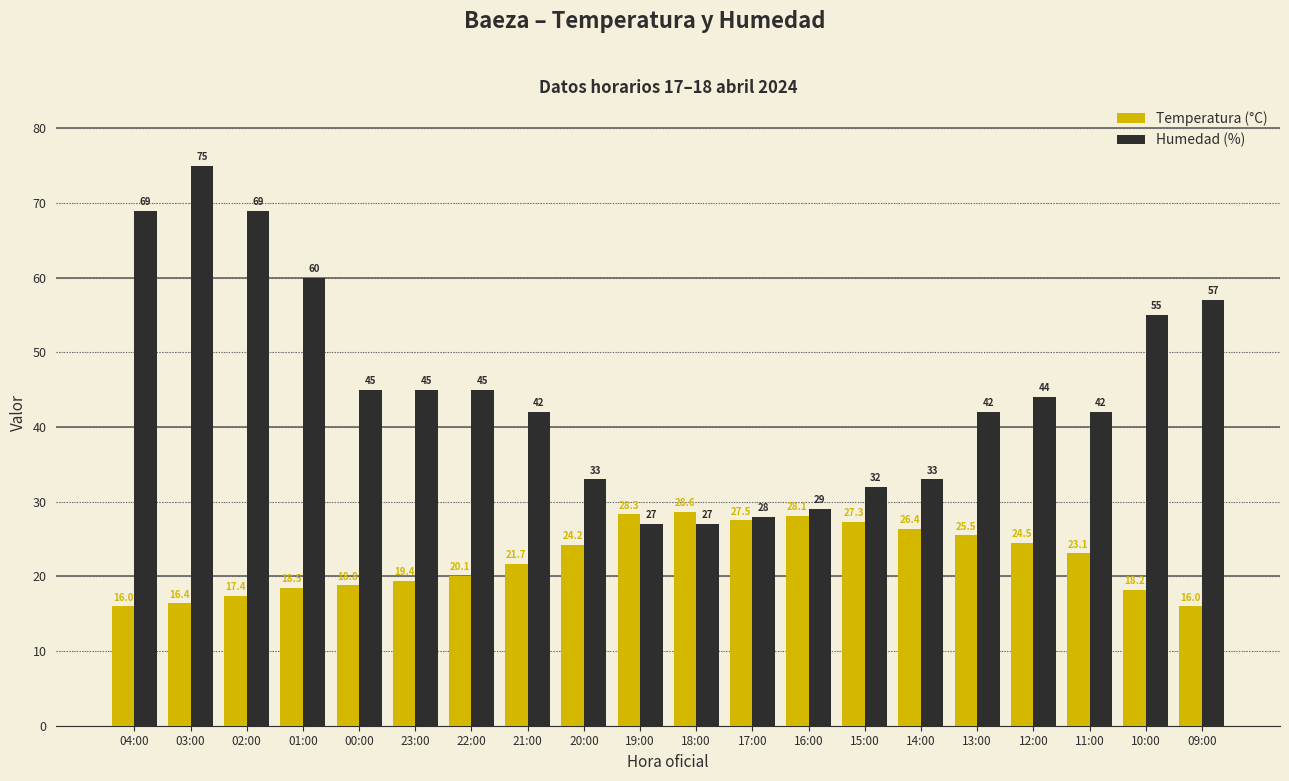

What is the sum of all Humedad (%) values?

899.0